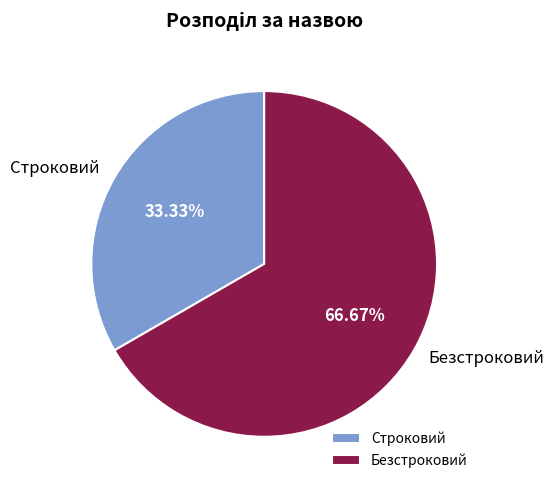

How many segments does this pie chart have?

2